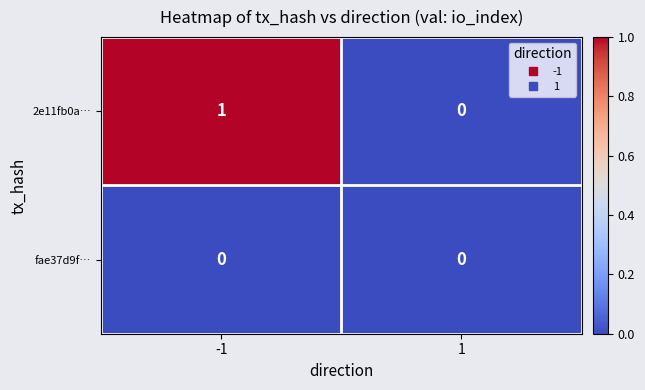

The 2e11fb0a… series shows 0 at -1. True or false?

False